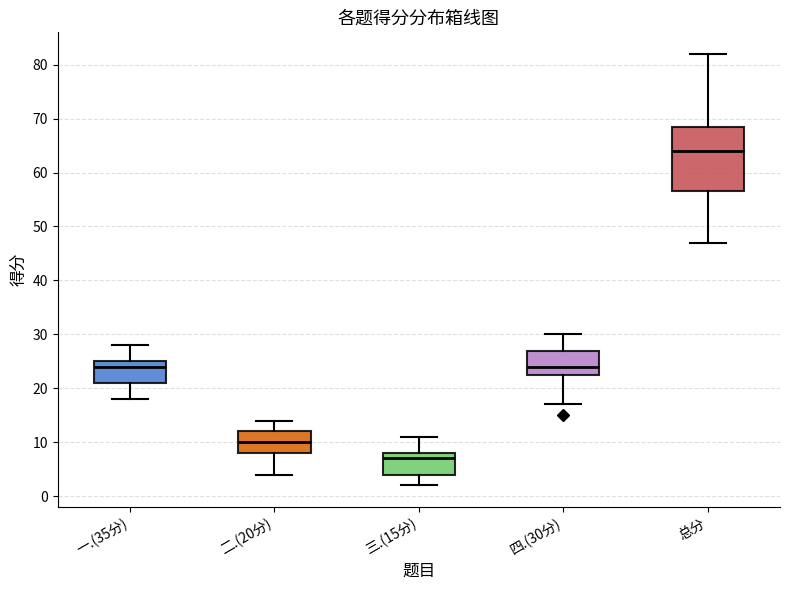

Which box has the highest median line?

总分